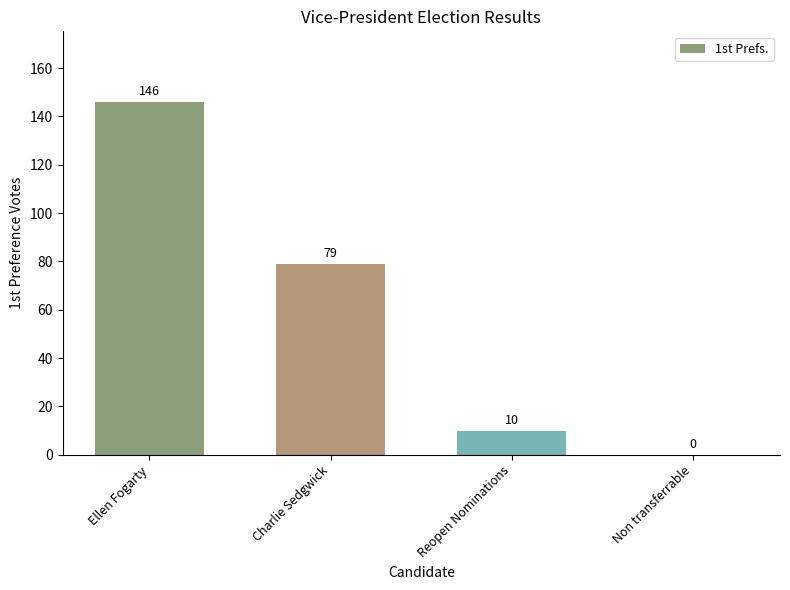

Where does the data first go above 79?

Ellen Fogarty